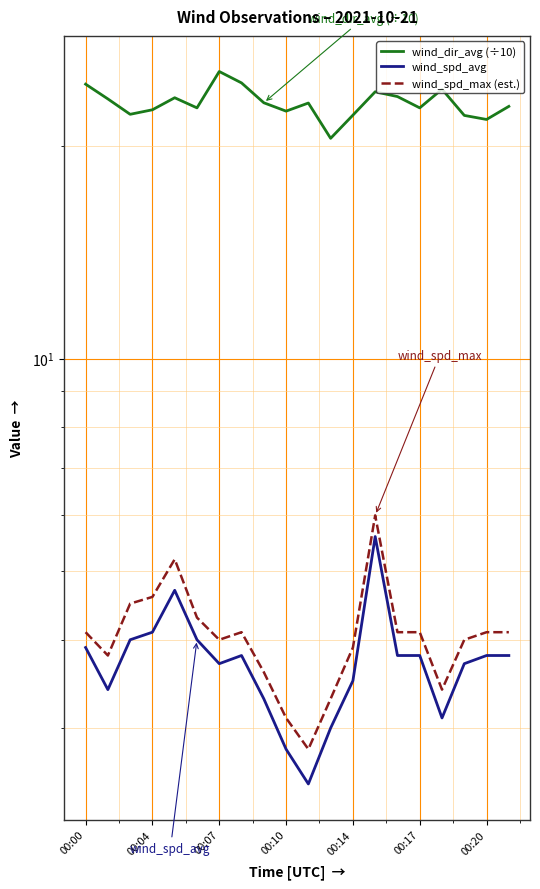

List the series in order of their peak value, lowest first.

wind_spd_avg, wind_spd_max (est.), wind_dir_avg (÷10)